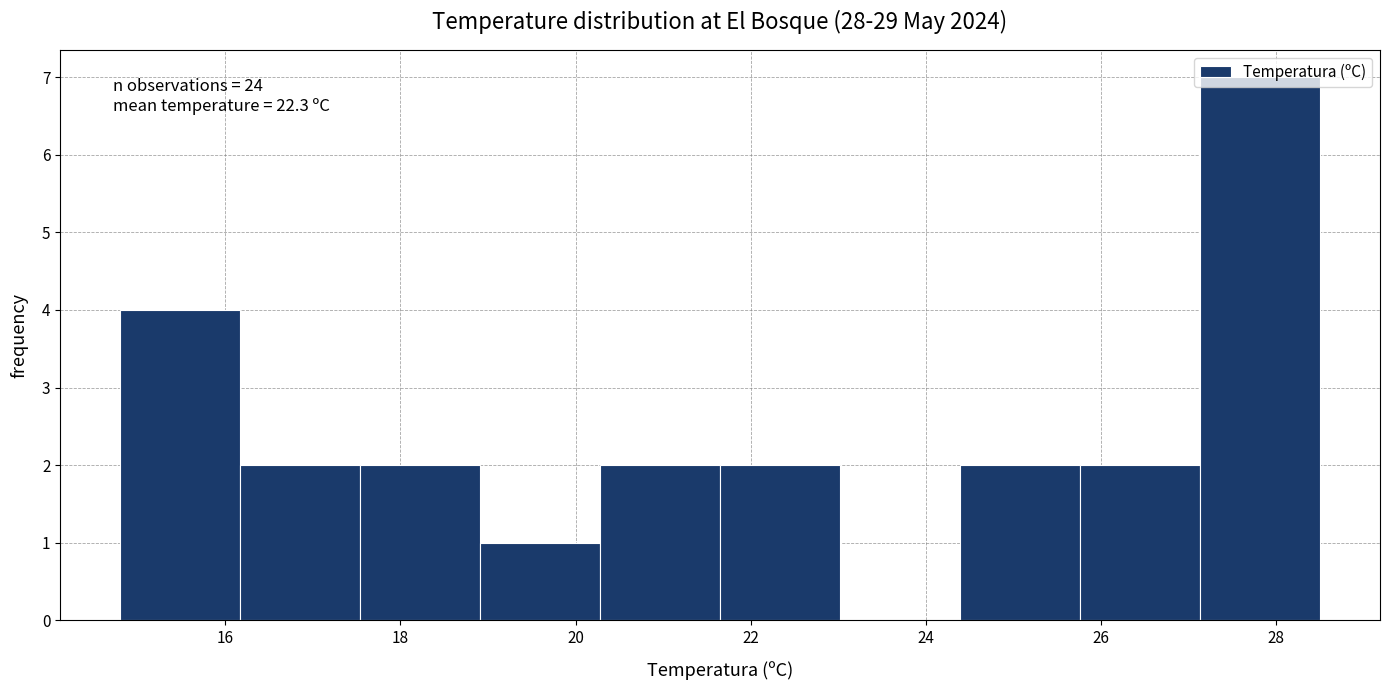

Which range on the x-axis has the tallest bar?

27.2 to 28.6